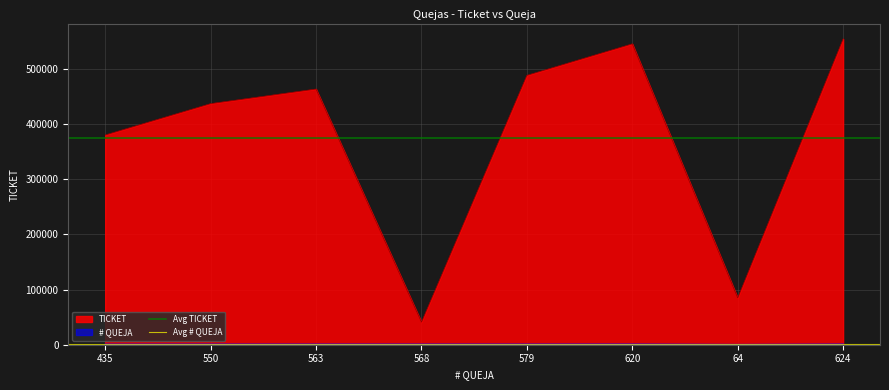

Is the value of Avg # QUEJA at 435 greater than the value of Avg TICKET at 435?

No